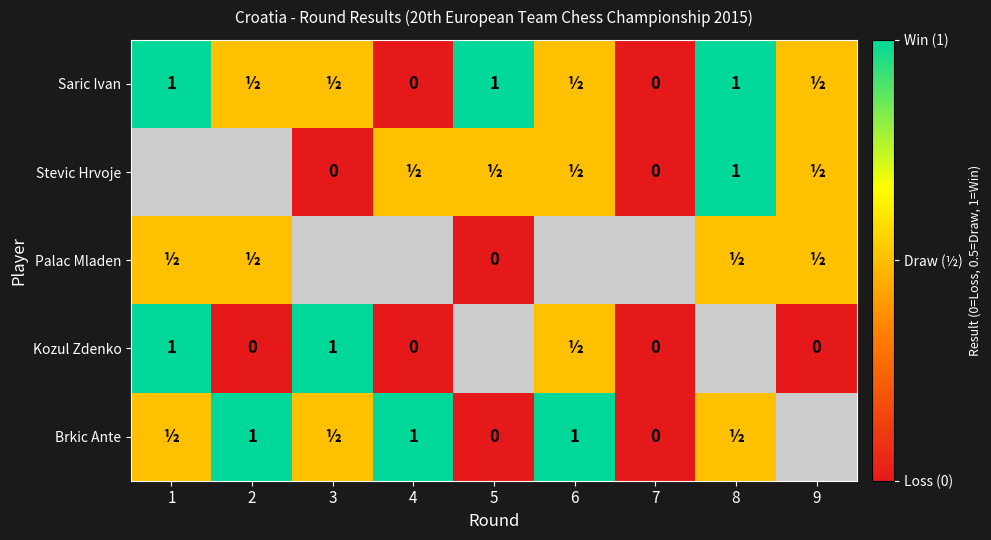

The value of Saric Ivan at 1 is 0.5. True or false?

False